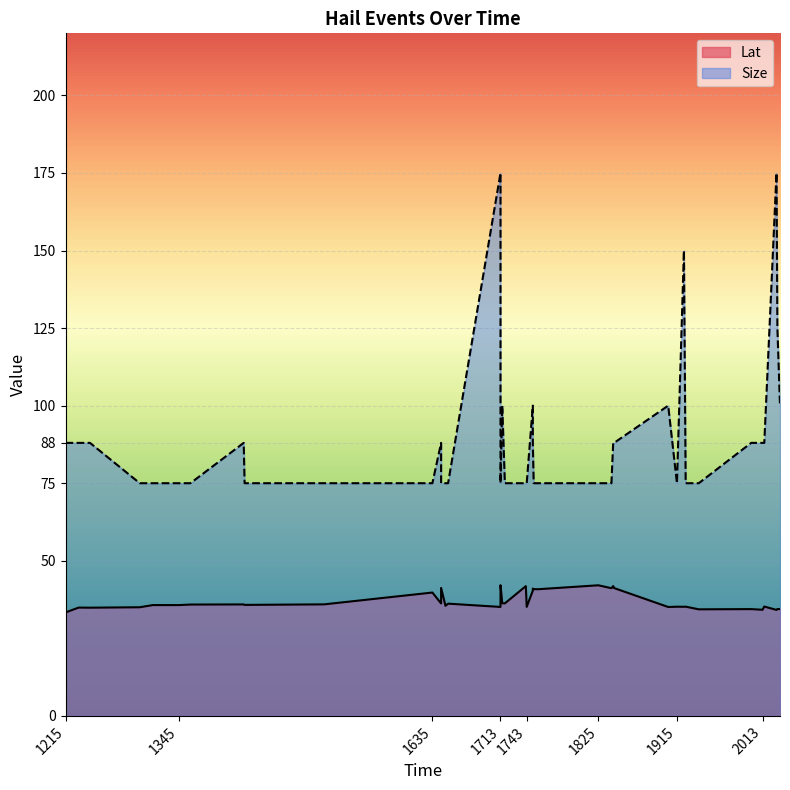

What is the approximate value of Size at 2015?

88.0